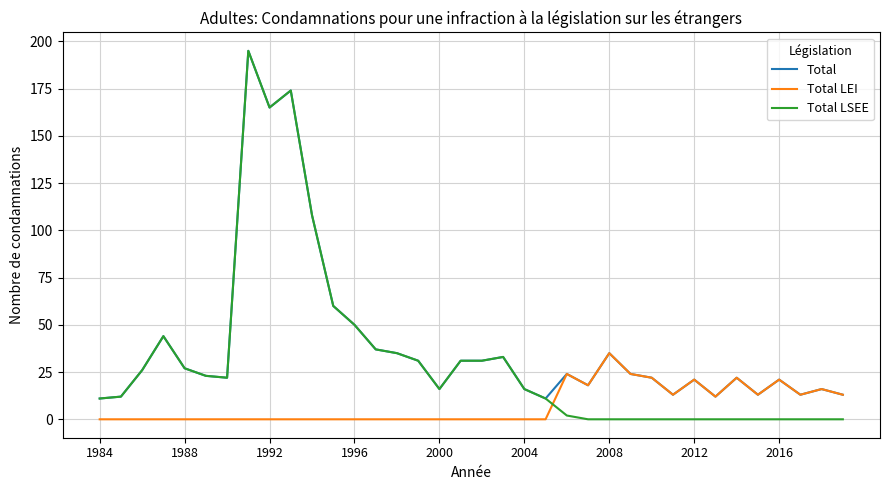

What is the highest value of the Total LEI series?

35